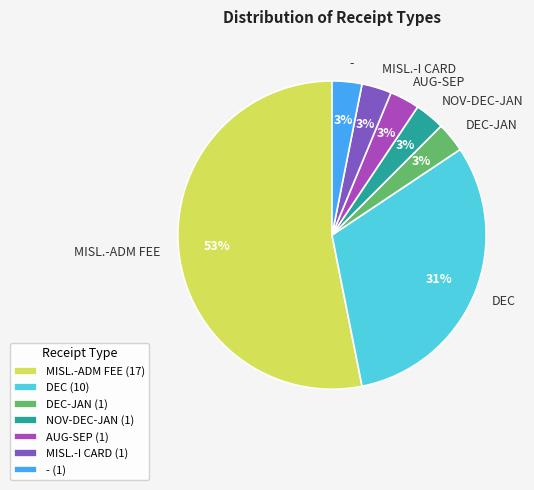

To the nearest percent, what portion does - represent?

3%